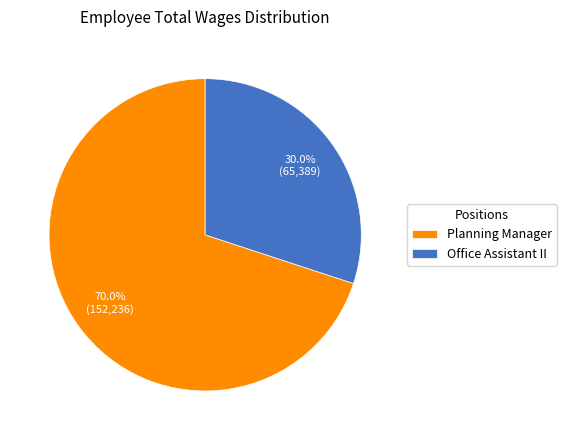

Rank the categories by value from lowest to highest.

Office Assistant II, Planning Manager